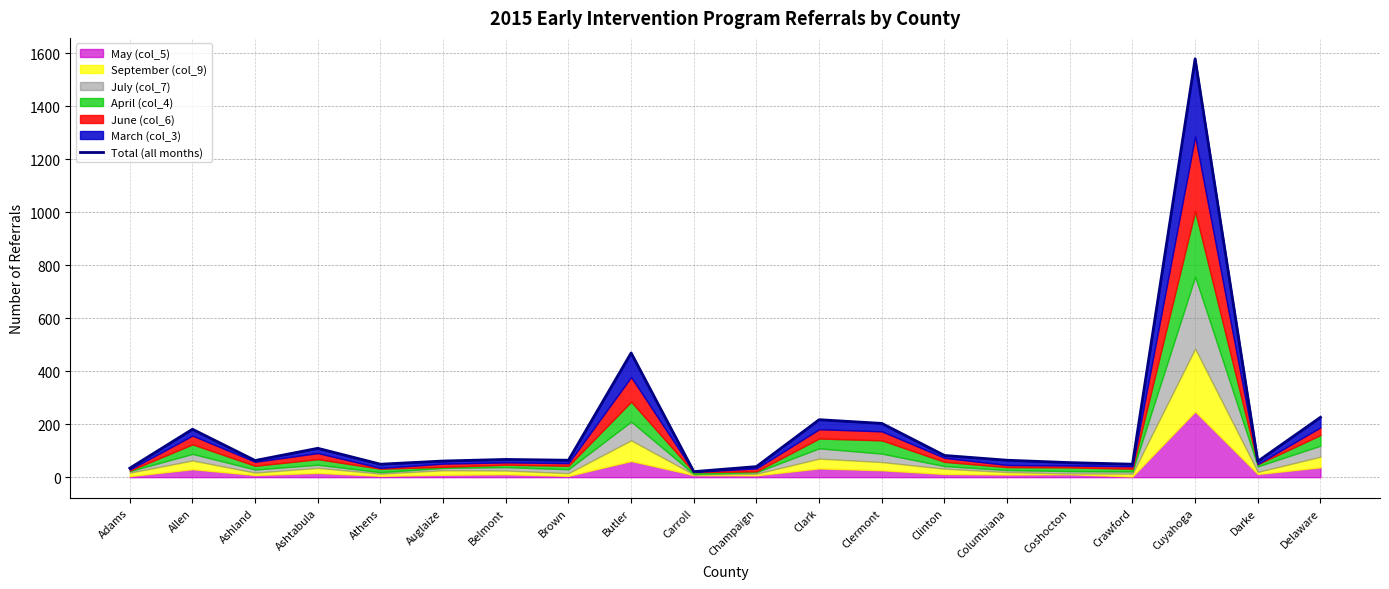

At which label is the value closest to 800?

Butler